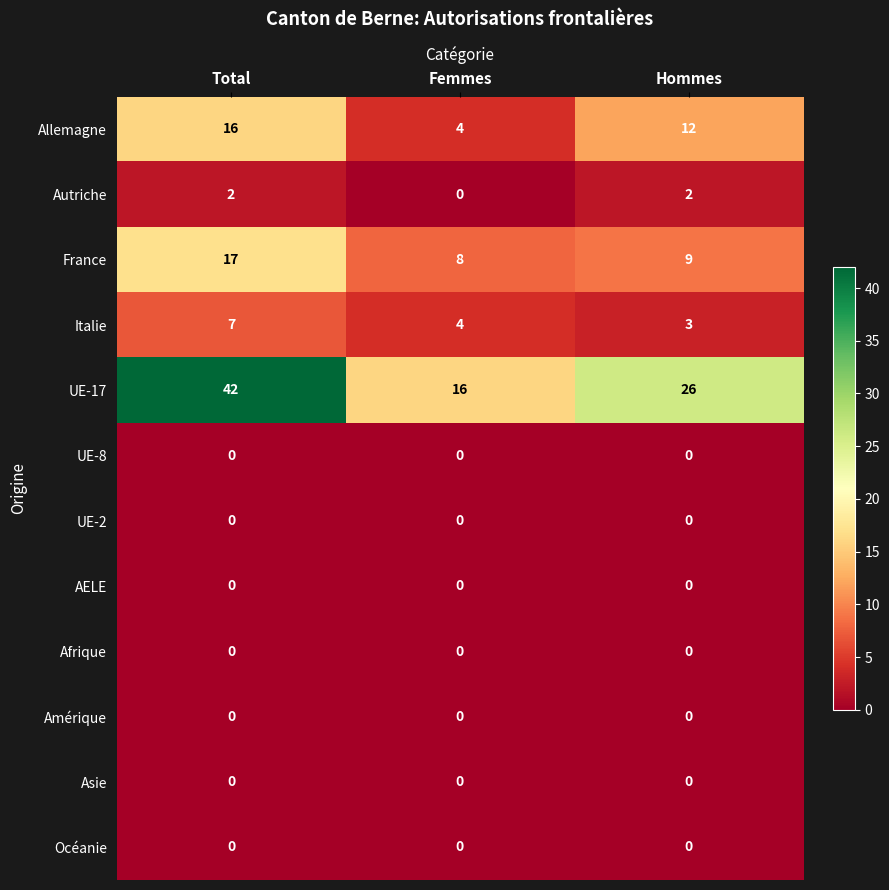

What is the highest value of the Italie series?

7